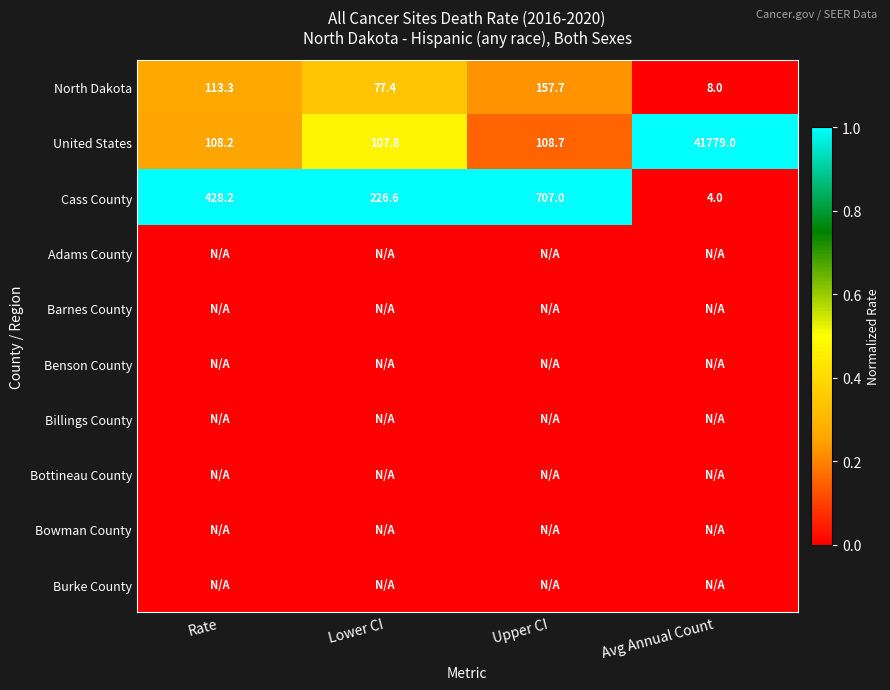

Which has a higher value, Avg Annual Count or Rate?

Rate